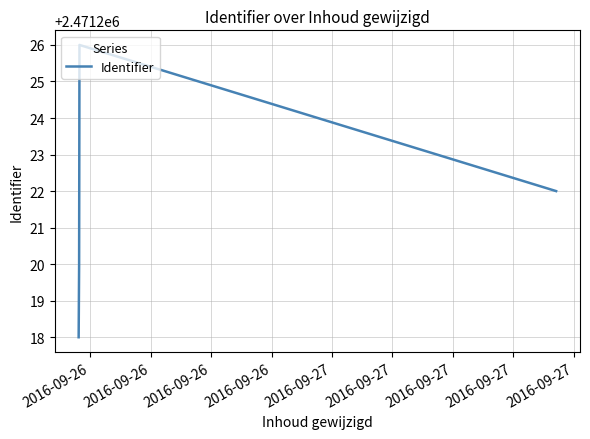

Reading left to right, what are all the values shown in this chart?

2471218	2471220	2471226	2471222